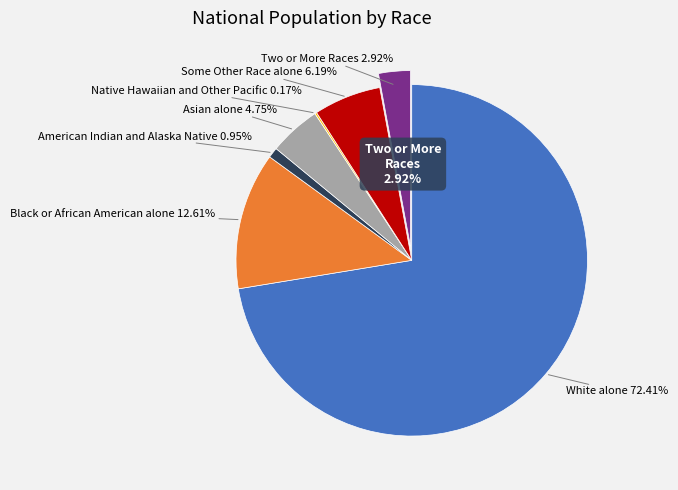

To the nearest percent, what portion does Some Other Race alone represent?

6%